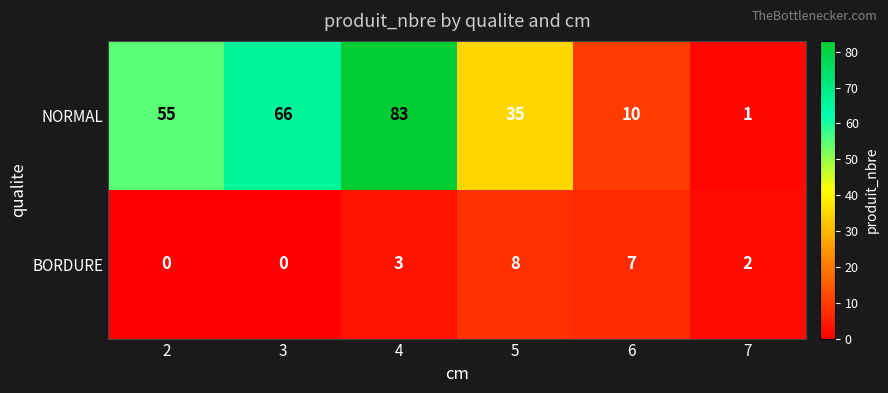

What is the sum of all BORDURE values?

20